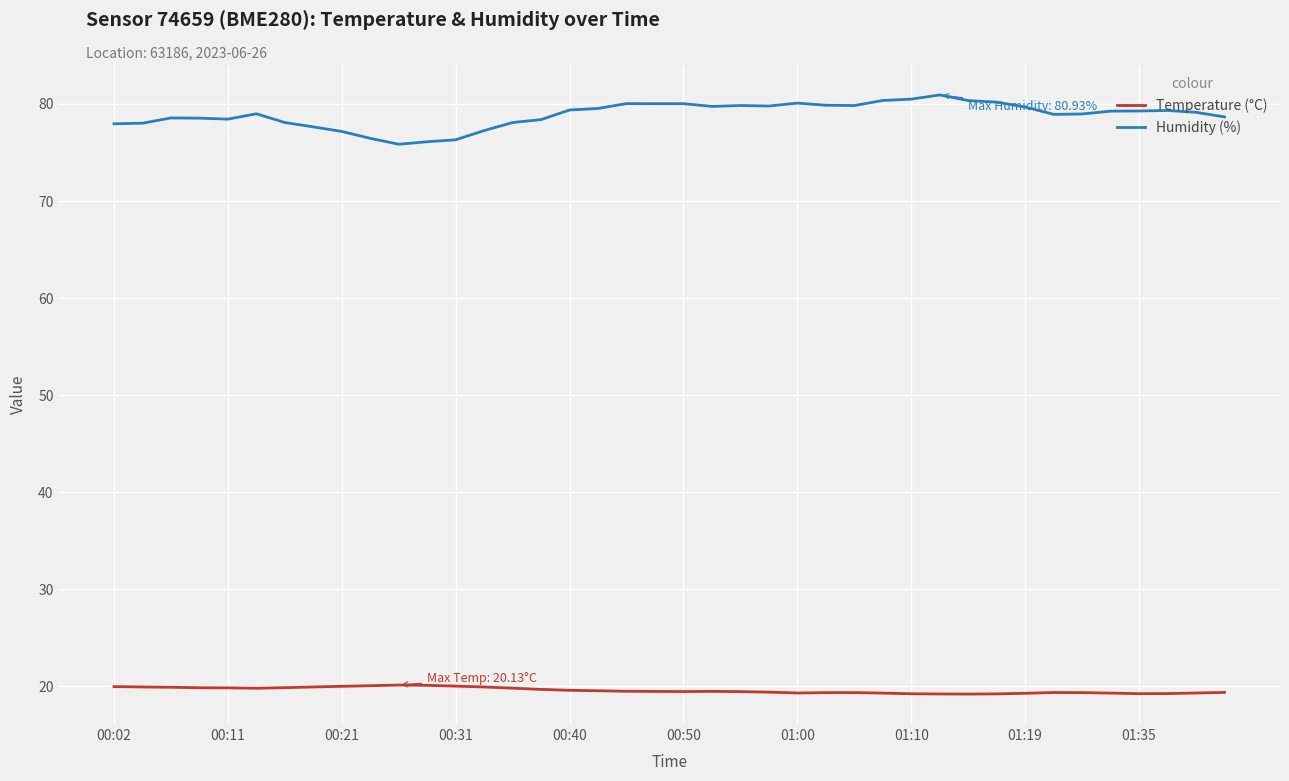

Rank the series by their average value, from lowest to highest.

Temperature (°C), Humidity (%)